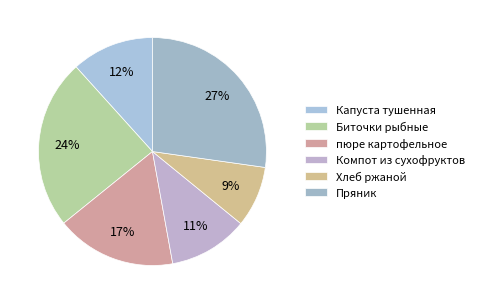

Is there a majority slice in this chart?

No